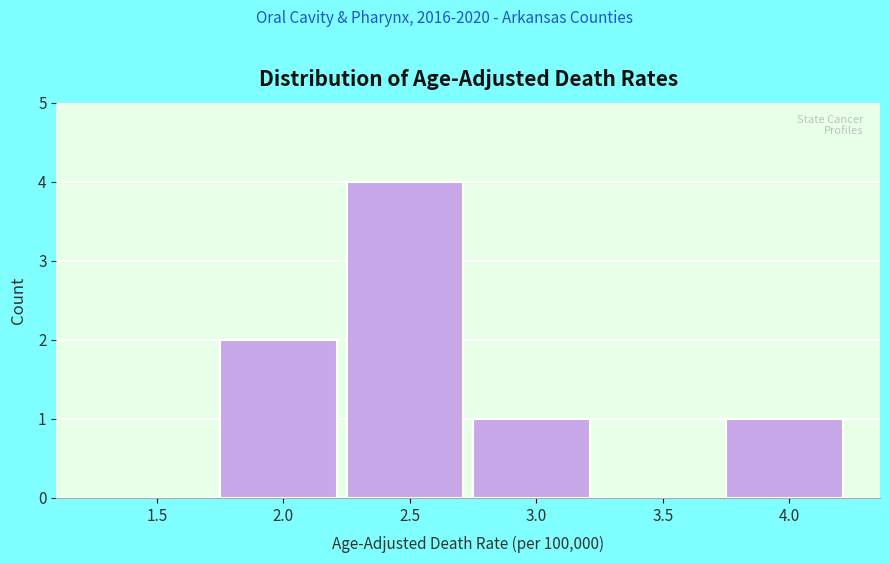

Reading left to right, transcribe all the data shown in this chart.

1.5=0	2.0=2	2.5=4	3.0=1	3.5=0	4.0=1